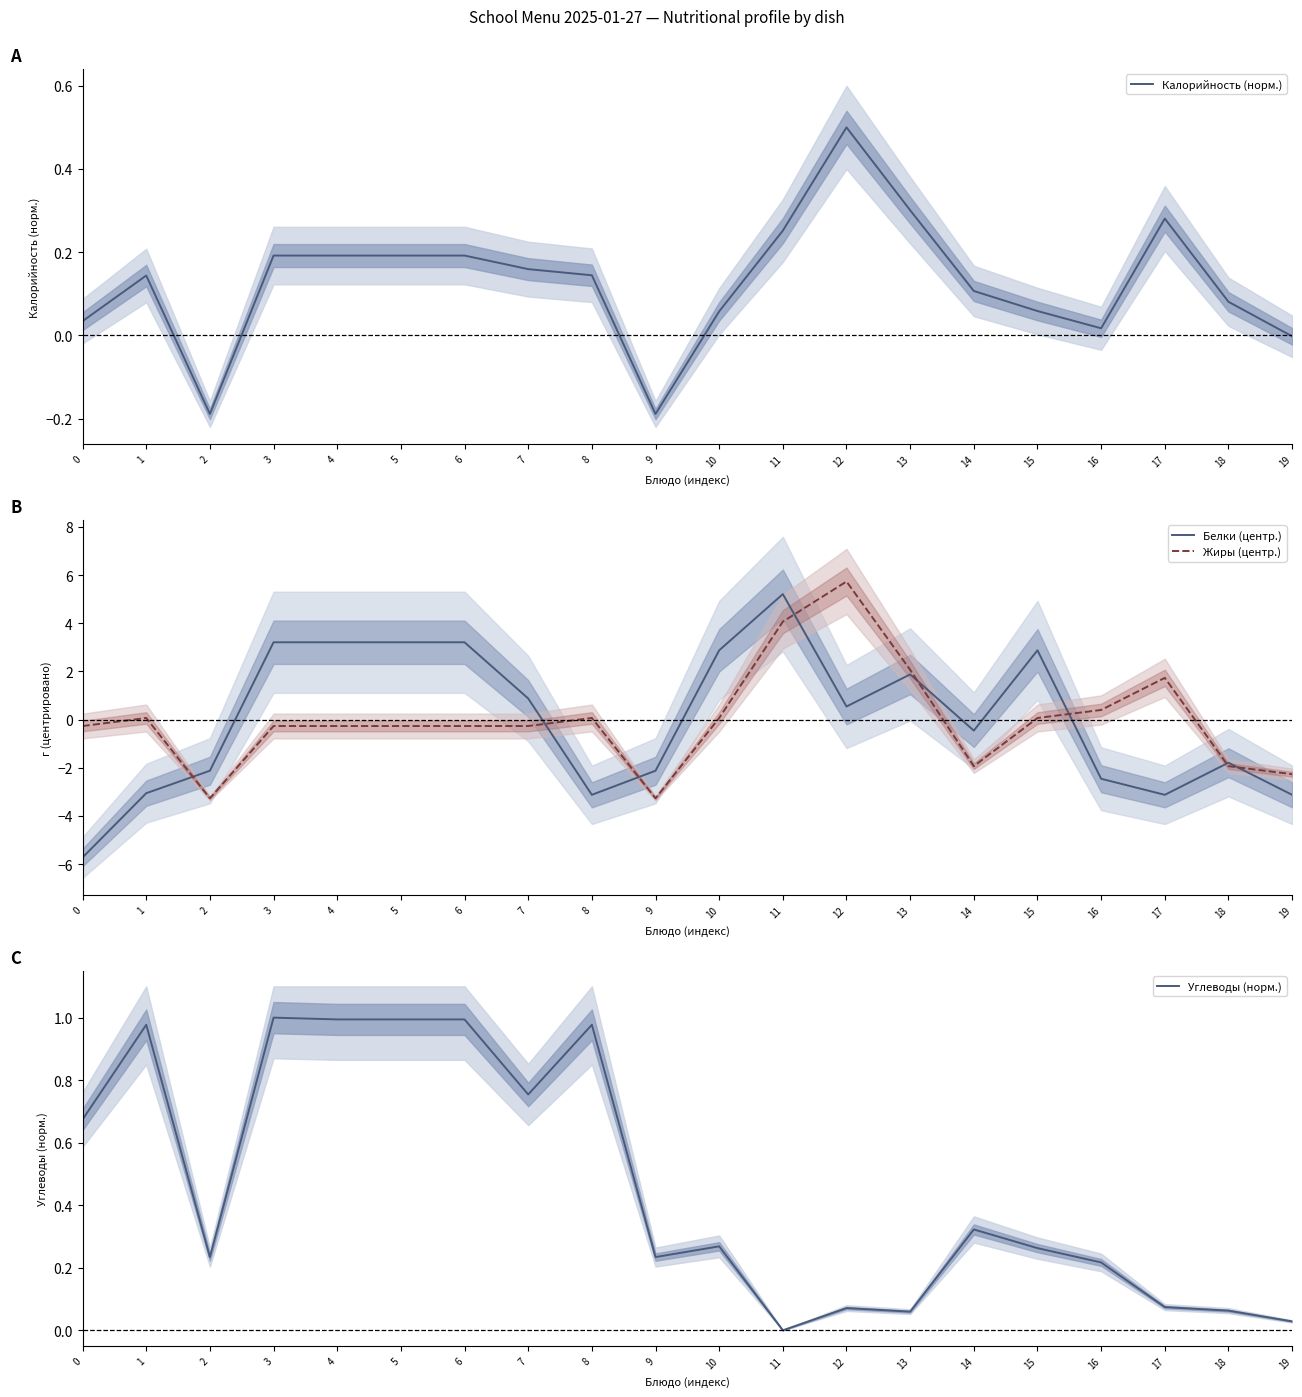

How many lines are shown in the chart?

4